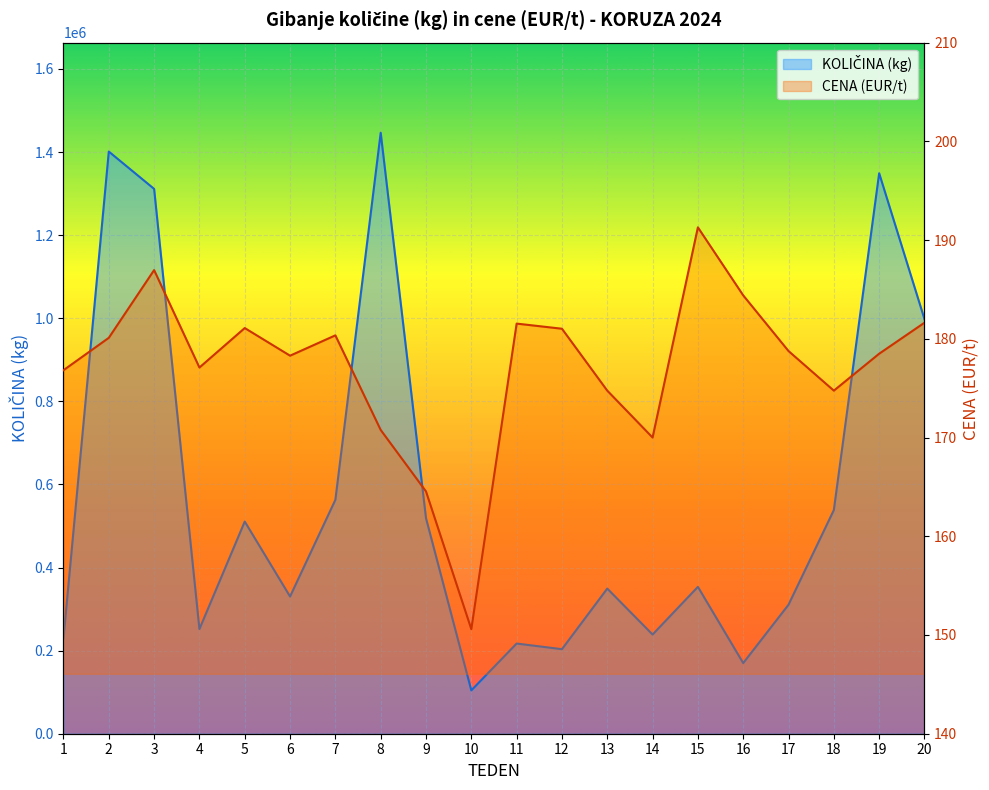

What is the value of the KOLIČINA (kg) point at the 12th from the left?

203475.0